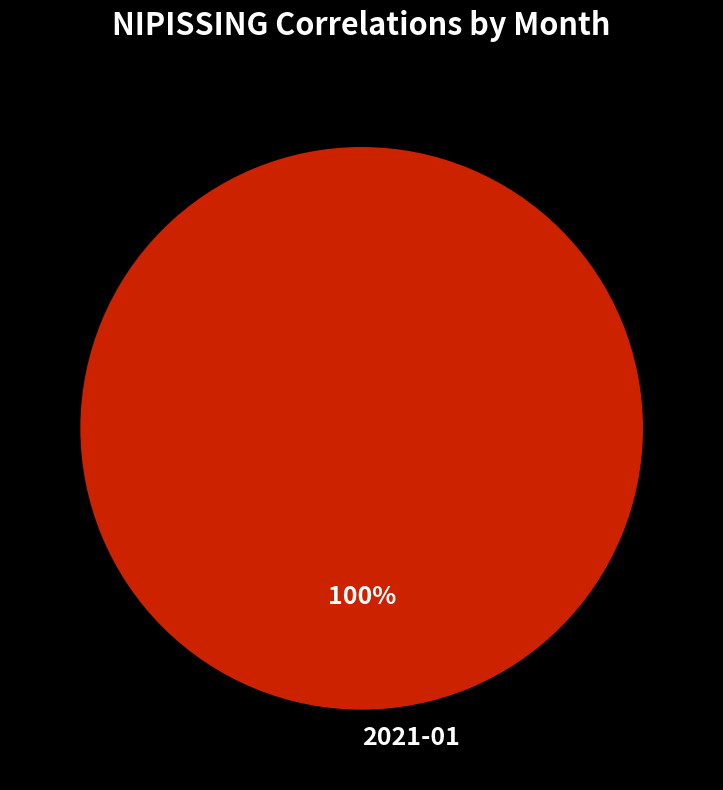

Is there a majority slice in this chart?

Yes